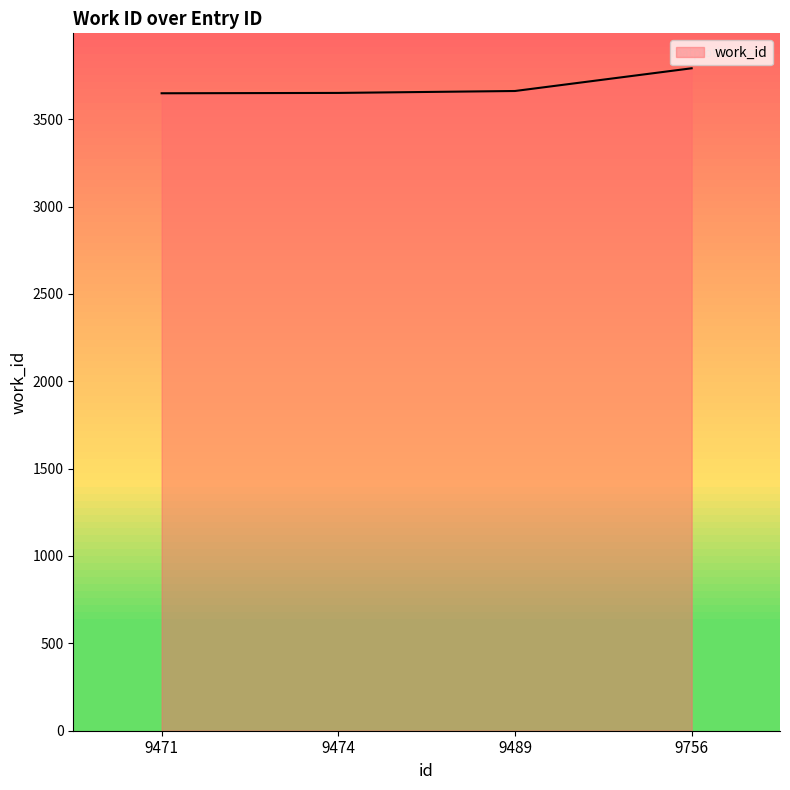

True or false: there are more than 1 points higher than both neighbors.

False